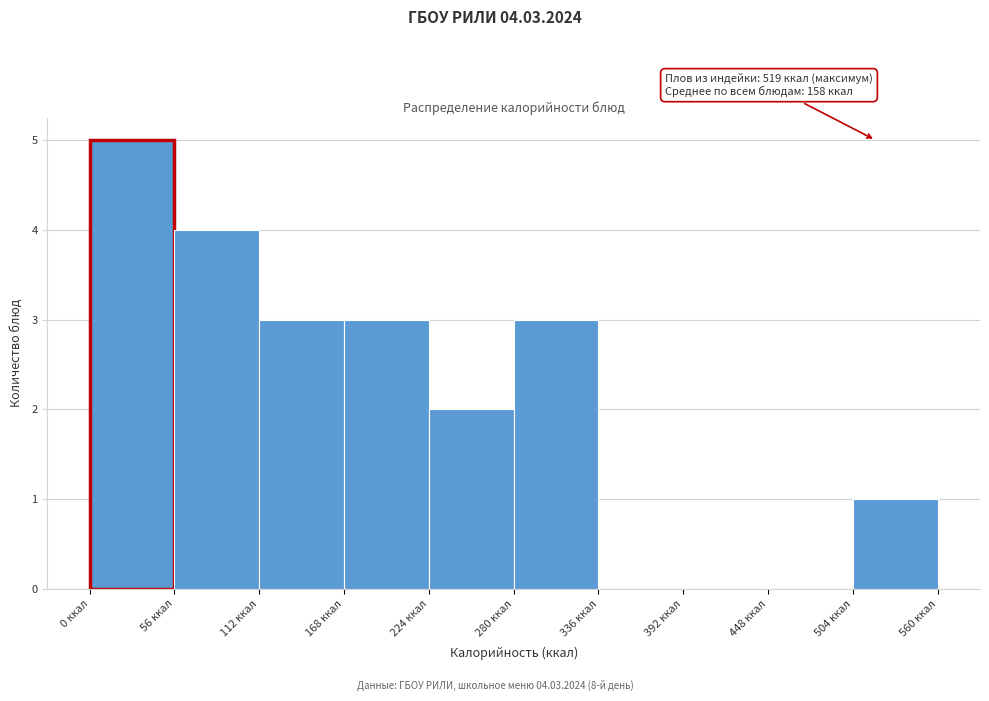

Over which range of the x-axis is the bar tallest?

0 to 56